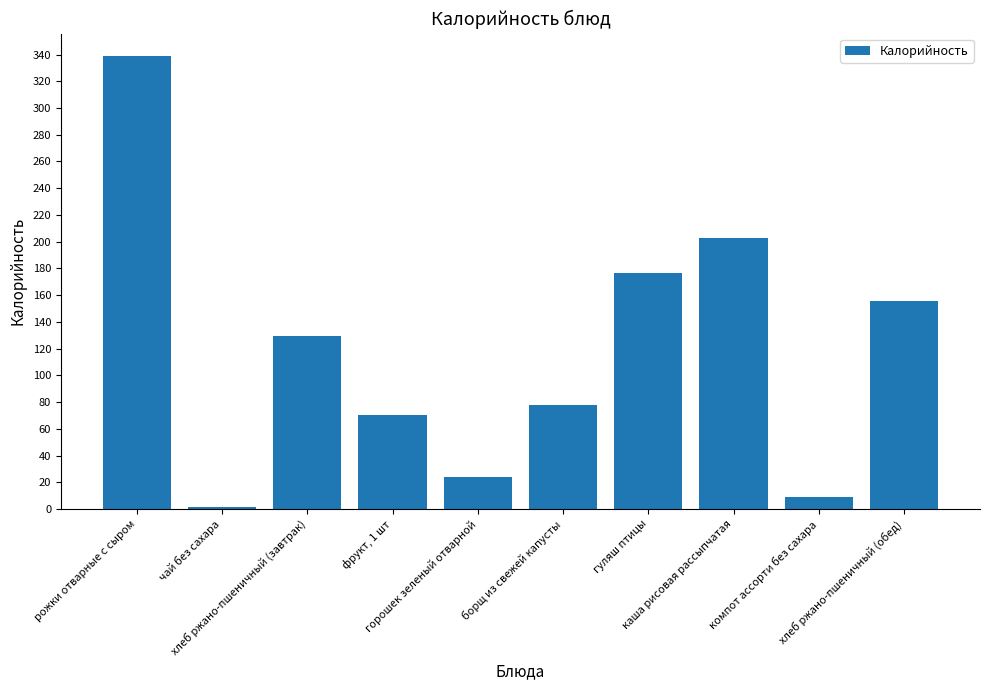

True or false: the data shows 176.2 at гуляш птицы.

True